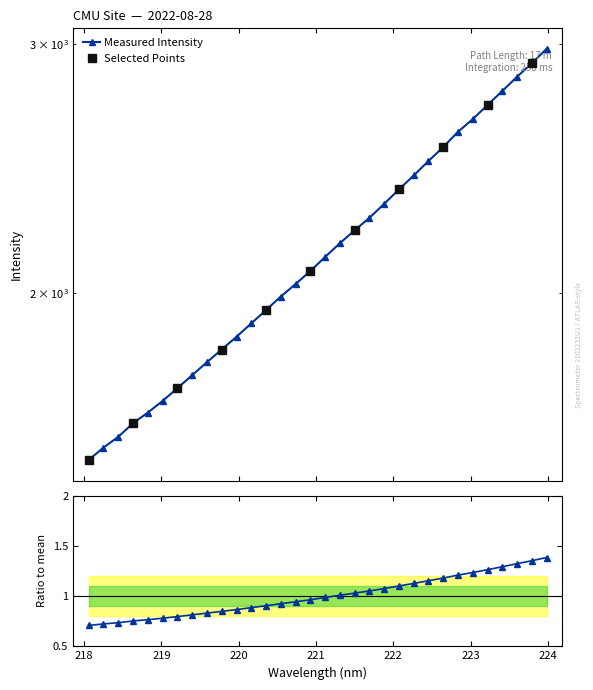

Approximately how many times larger is the value at 222.8355 compared to 220.5444?

1.3